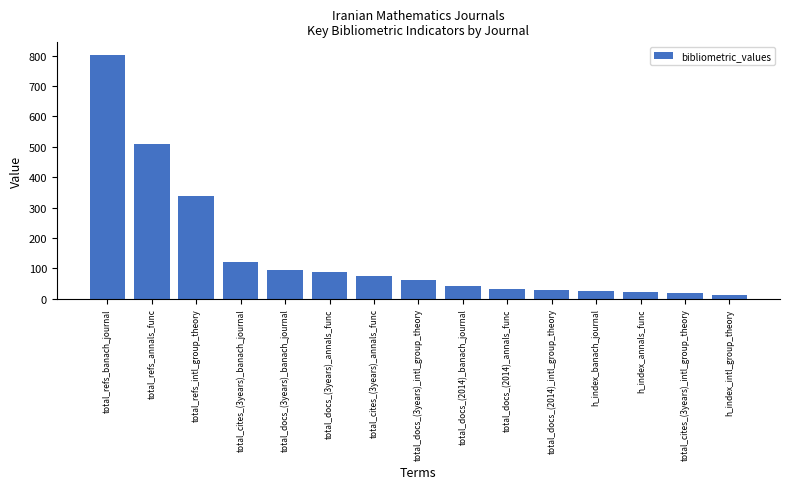

What is the approximate value at total_docs_(2014)_intl_group_theory?

27